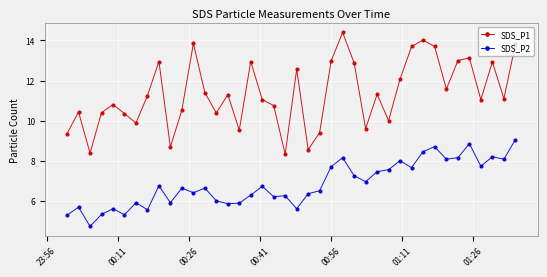

True or false: SDS_P1 and SDS_P2 intersect in this chart.

False